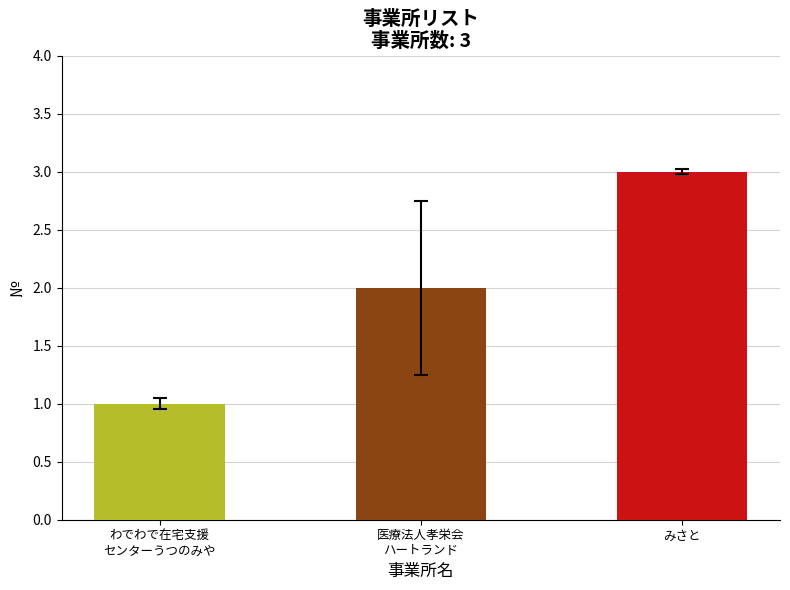

True or false: the data shows 3 at みさと.

True